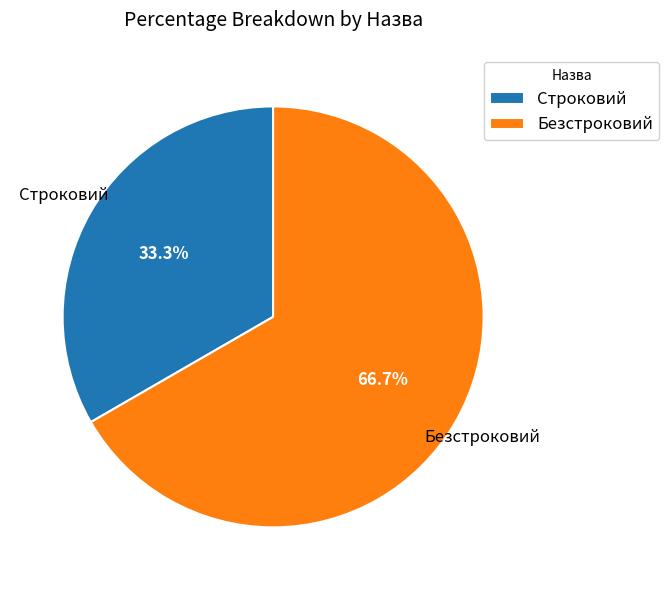

True or false: Безстроковий accounts for 67% of the total.

True